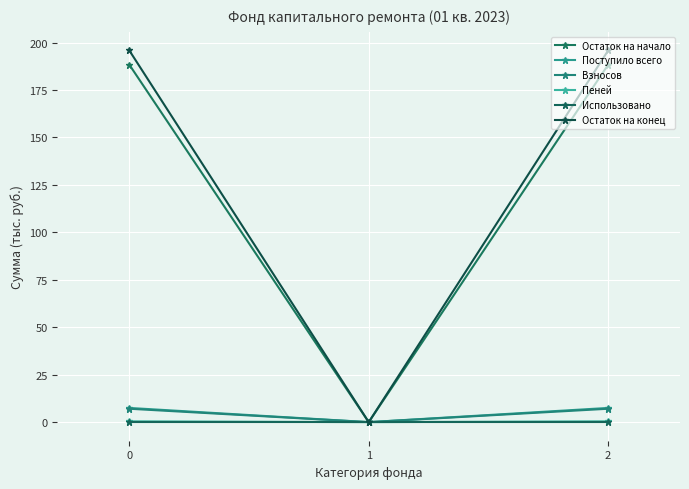

What is the sum of all Поступило всего values?

15.0